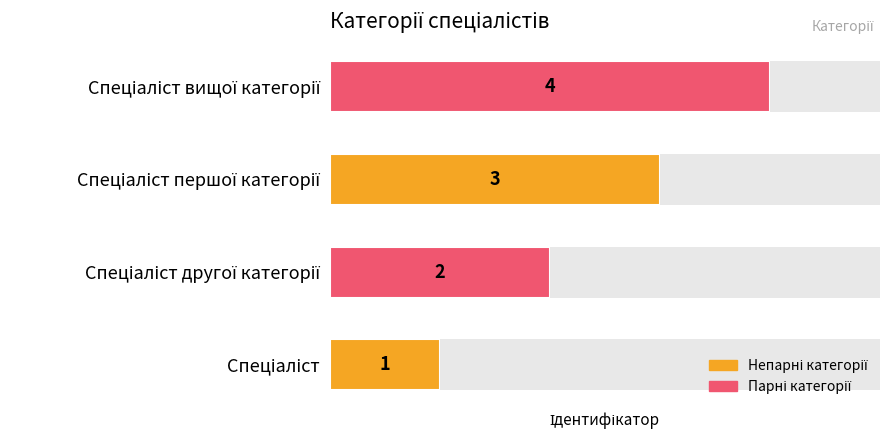

How many bars are there in total?

4